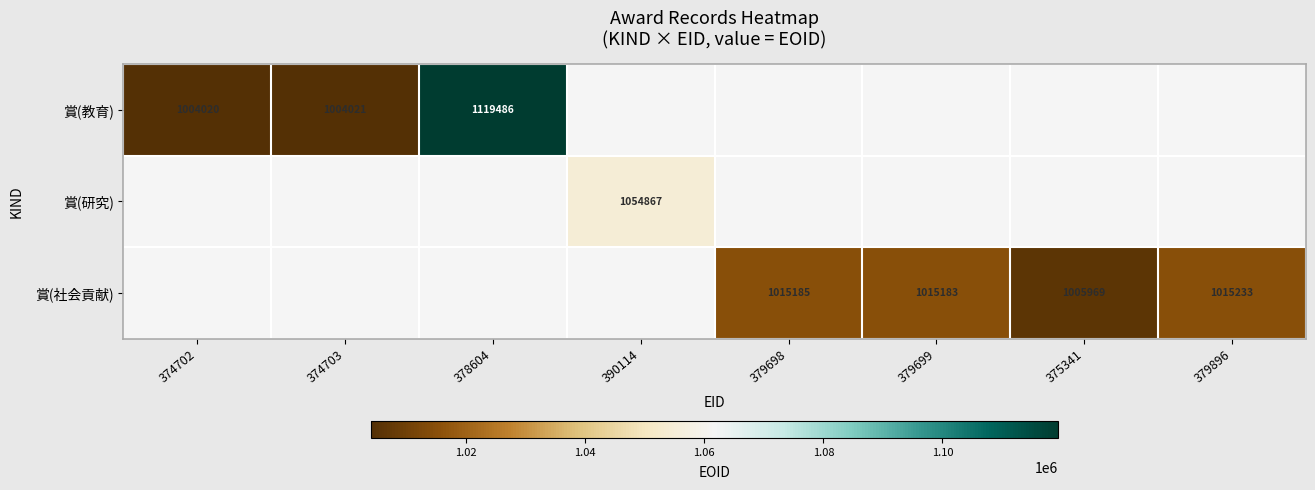

The value of 賞(社会貢献) at 379896 is 1015233. True or false?

True